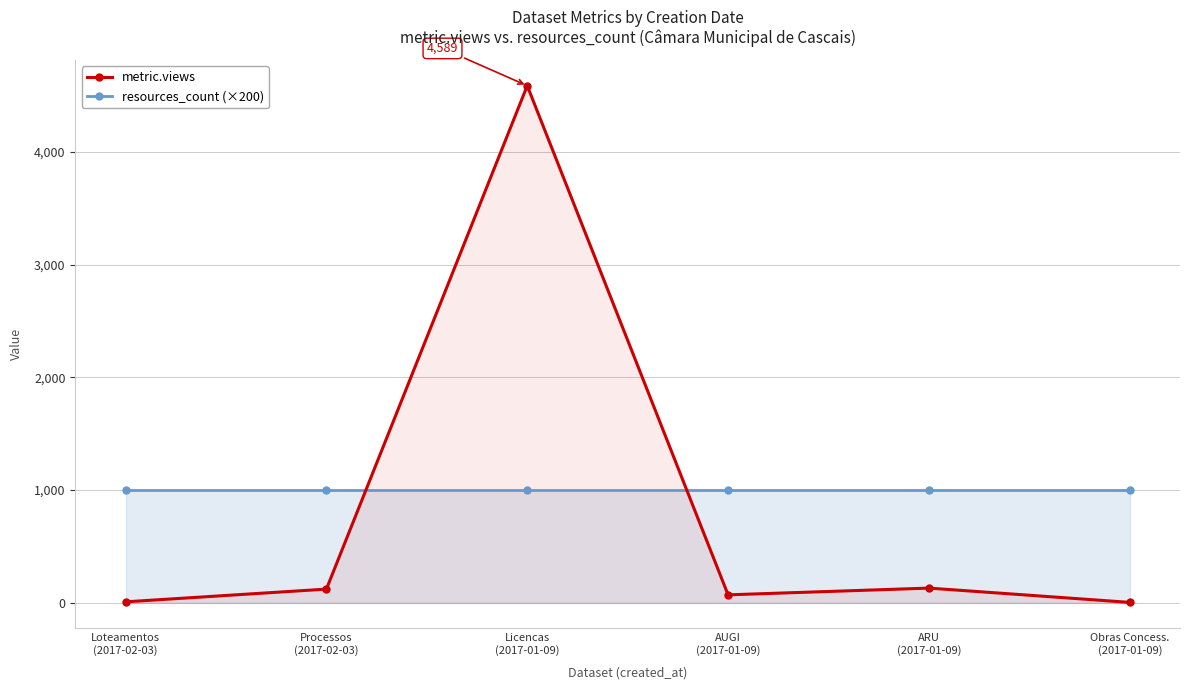

What is the approximate value of metric.views at Loteamentos
(2017-02-03)?

6